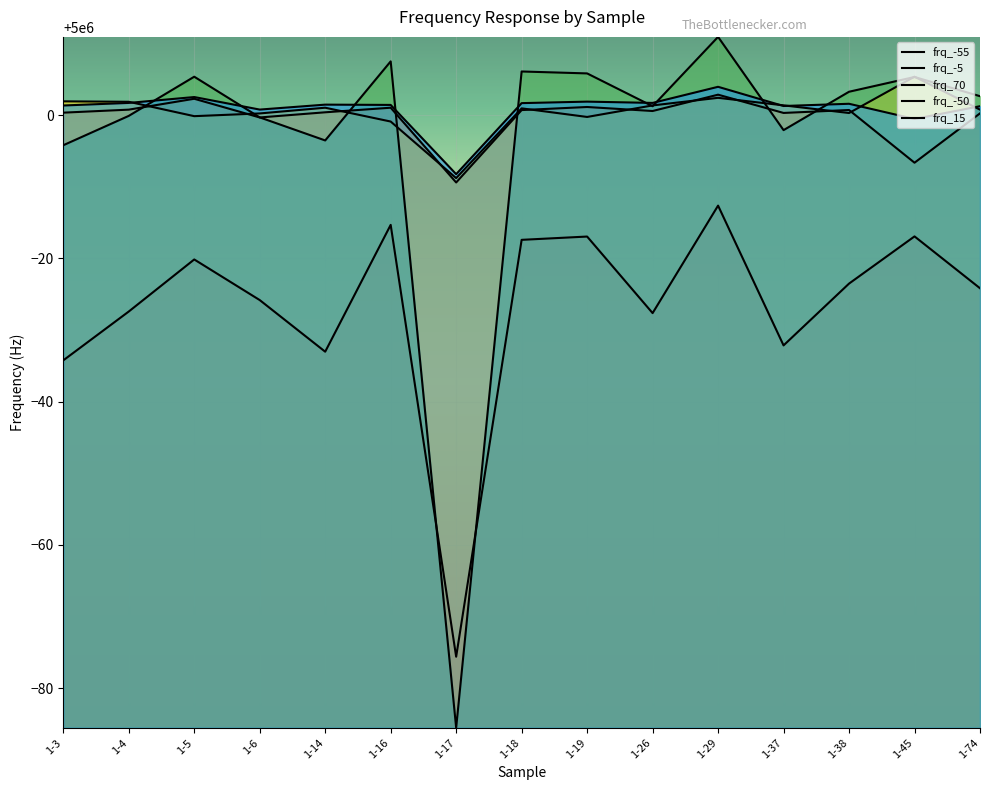

Does the chart display data point markers on the line(s)?

No